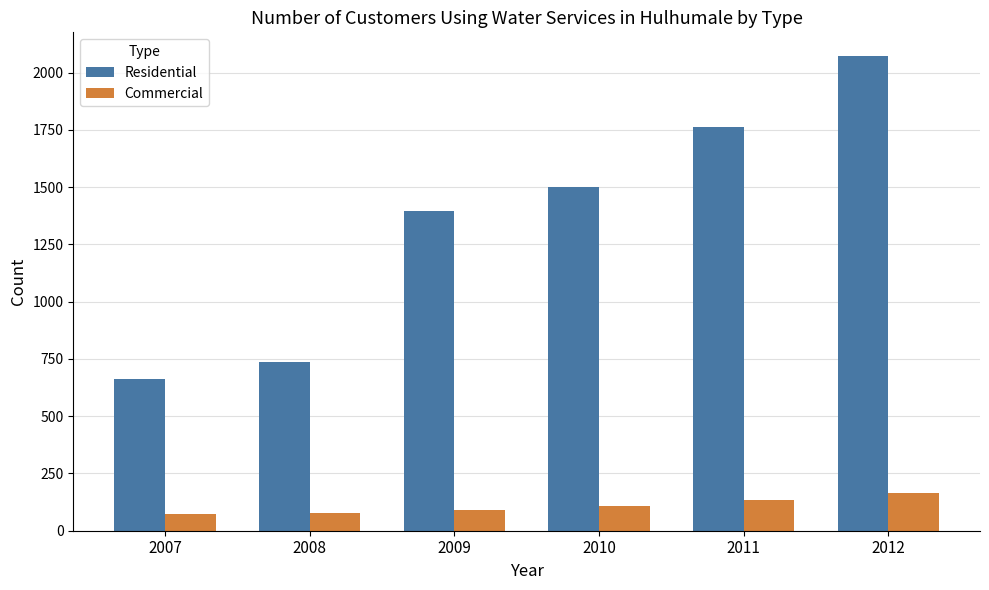

What is the minimum value shown in the chart?

73